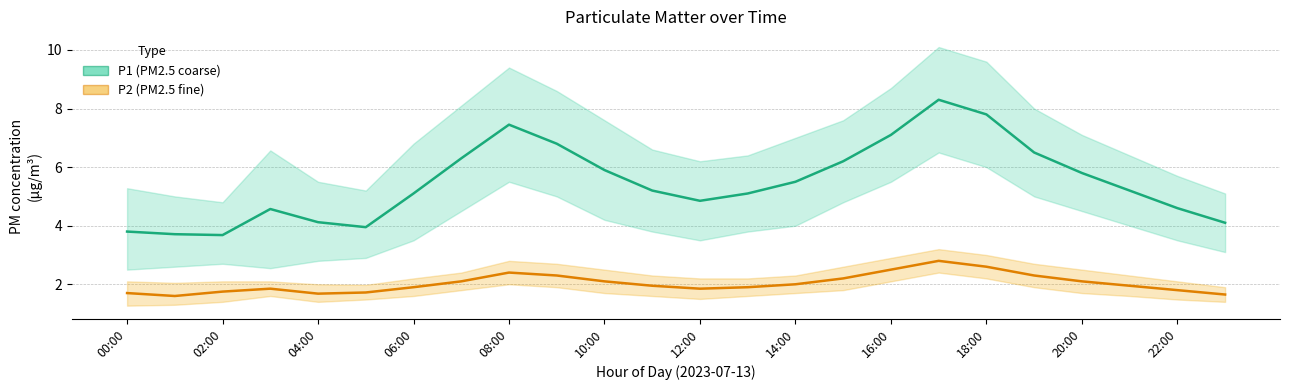

How many lines are shown in the chart?

2